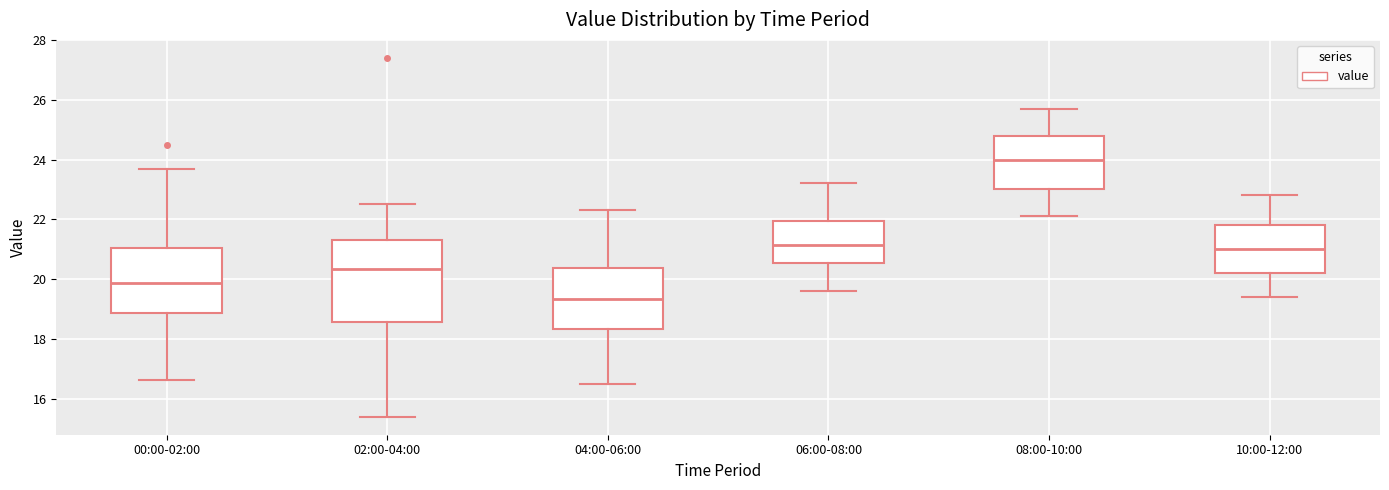

Which box's median line is the highest?

08:00-10:00